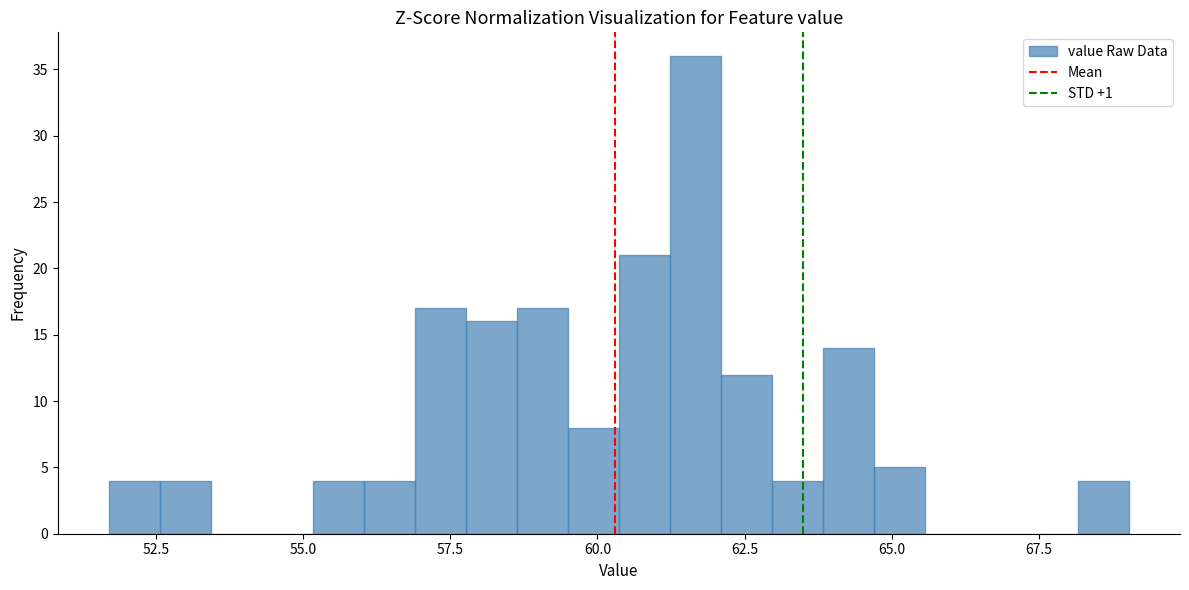

Around what value on the x-axis is the tallest bar? Give the approximate position of its centre, as read against the axis.

61.5